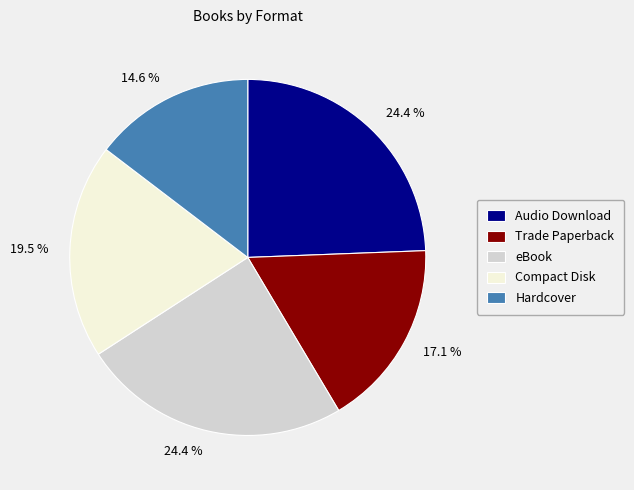

Combined, do Hardcover and Trade Paperback account for over 50%?

No